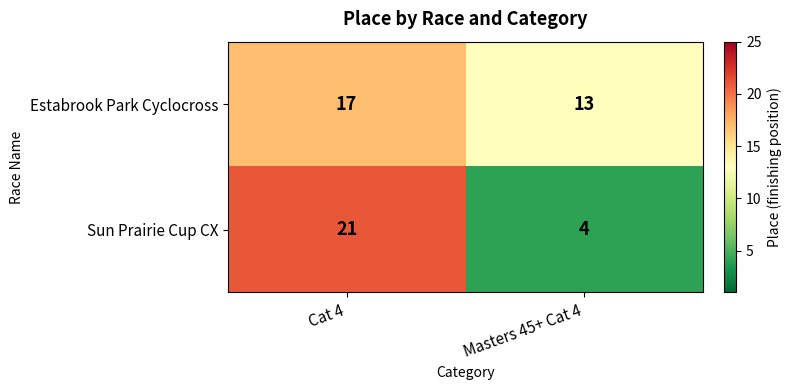

What value does the Sun Prairie Cup CX series have at Cat 4, to the nearest 10?

20